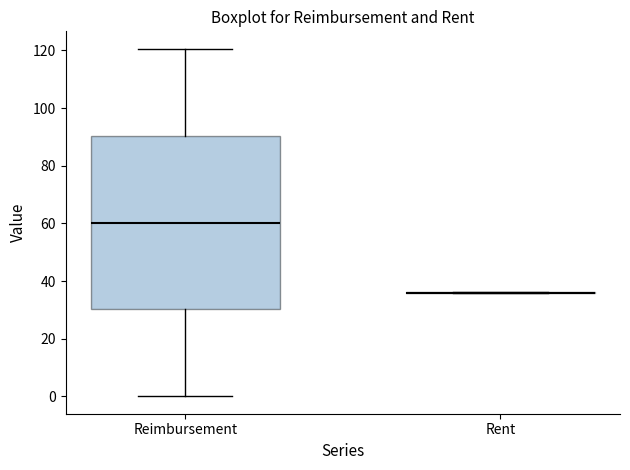

Reading left to right, transcribe this box plot: for each box, give where its median line is, the range the box spans, and where its two whiskers end, as read against the y-axis. The values are not printed on the chart, so give them approximately, as read against the axis.

Reimbursement: median 60, box 30 to 90, whiskers 0 to 120
Rent: box collapsed to a line at 36, whiskers 36 to 36